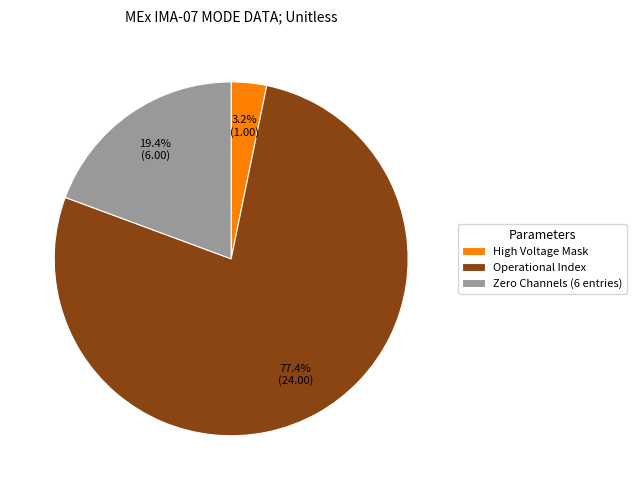

Rank the categories by value from highest to lowest.

Operational Index, Zero Channels (6 entries), High Voltage Mask